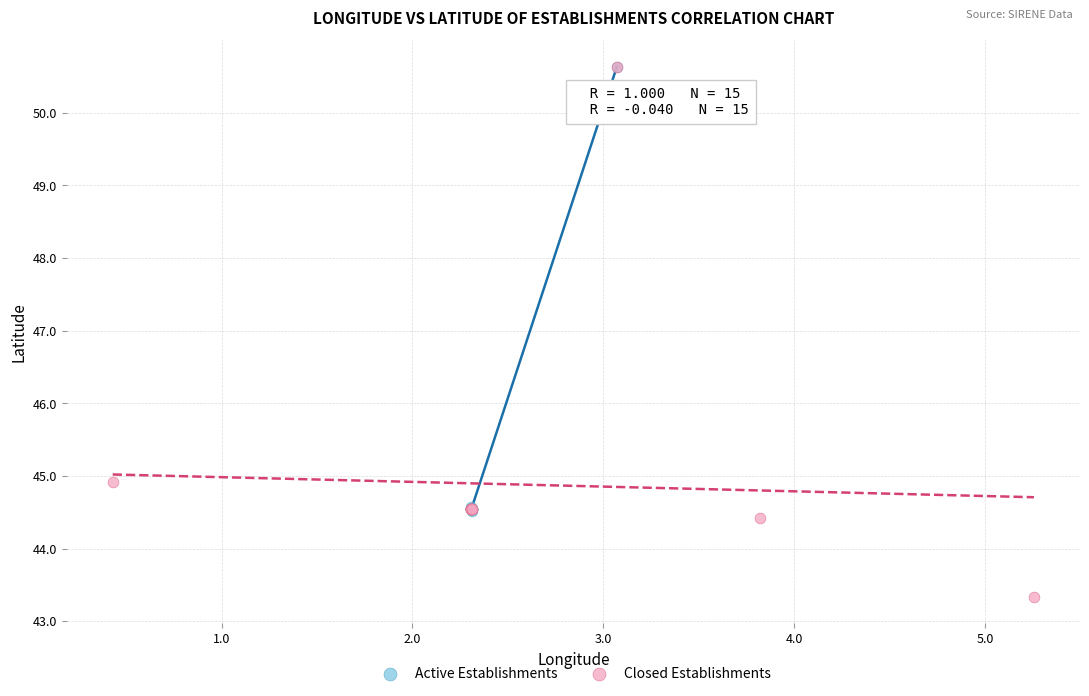

Which series reaches the minimum Y coordinate?

Closed Establishments